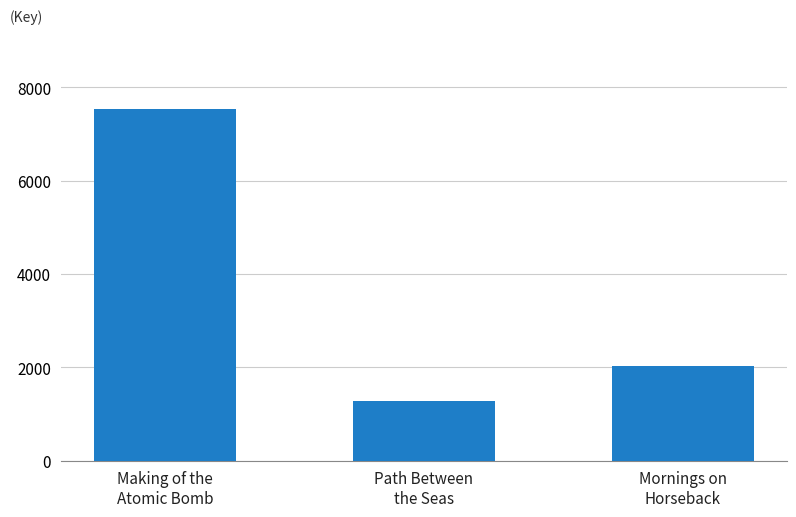

What is the ratio of the value at Path Between
the Seas to the value at Making of the
Atomic Bomb?

0.2